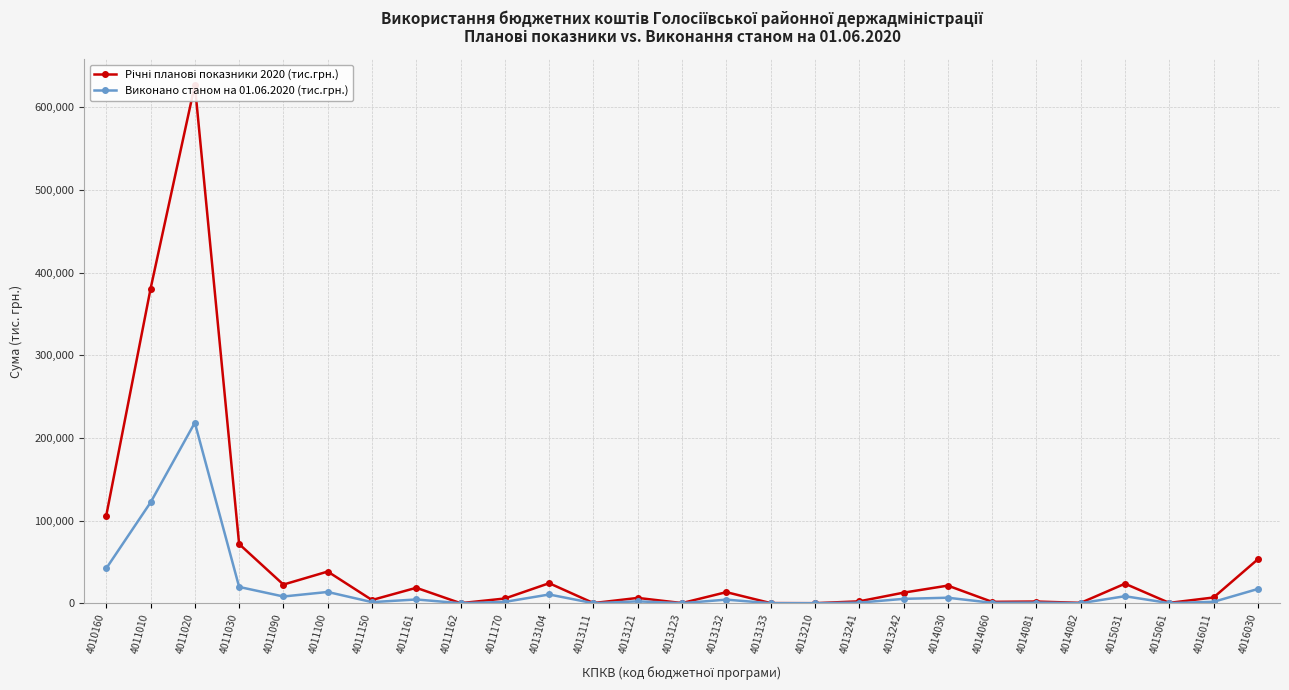

At which category does the chart reach its minimum across all series?

4013111